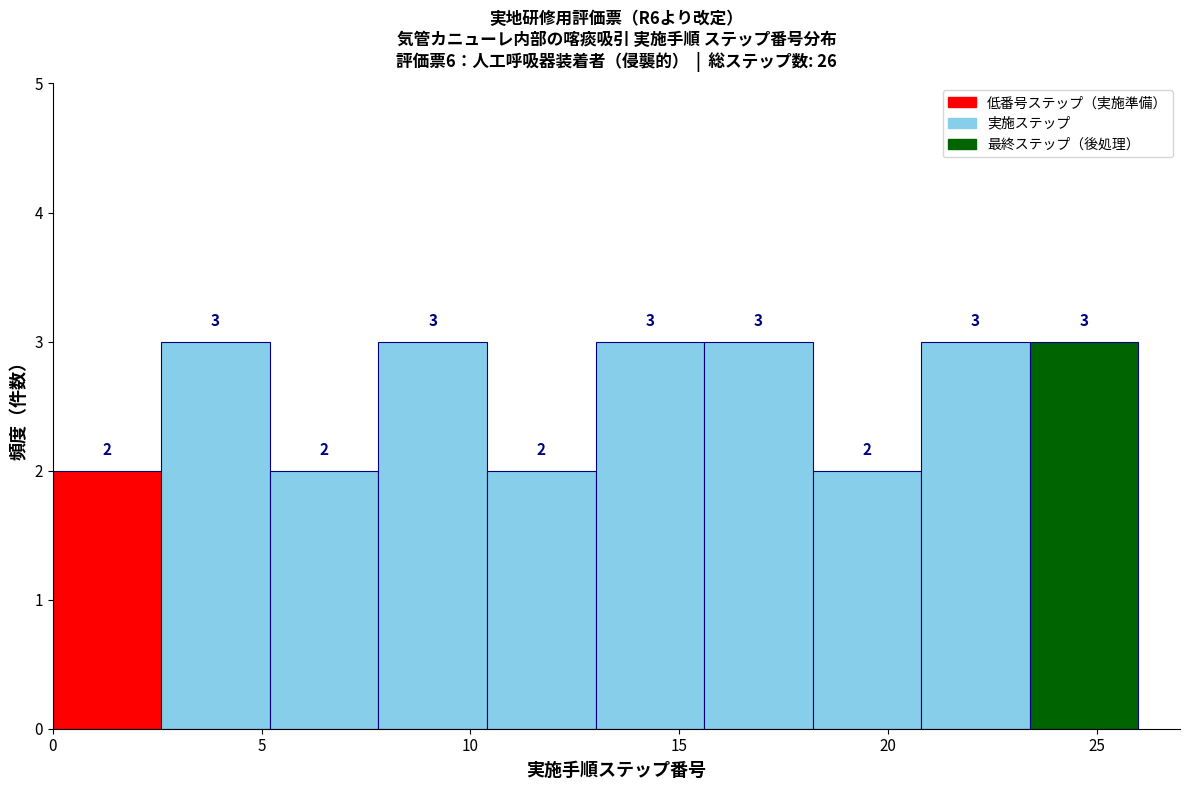

How tall is the bar that spans 5.2 to 7.8 on the x-axis? The bar edges are not printed on the chart, so give them approximately, as read against the axis.

2